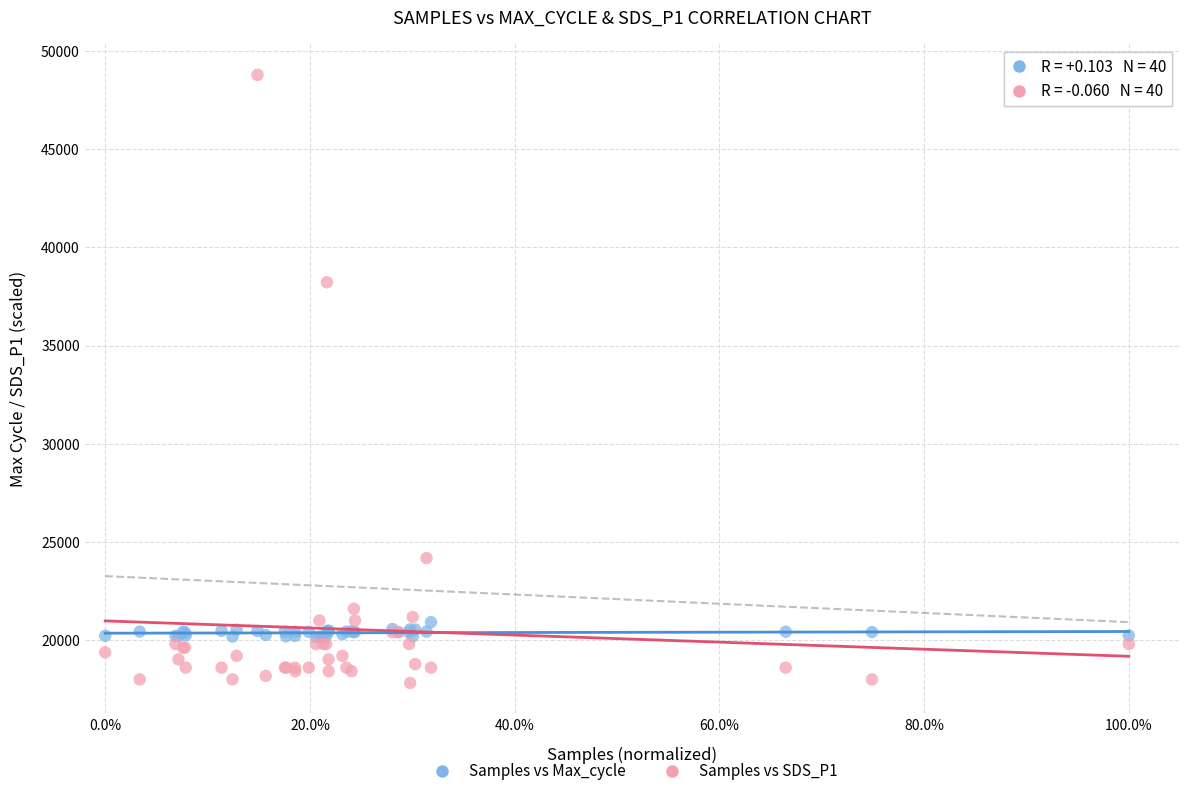

Across all series, what Y value is closest to 33300?

38220.0